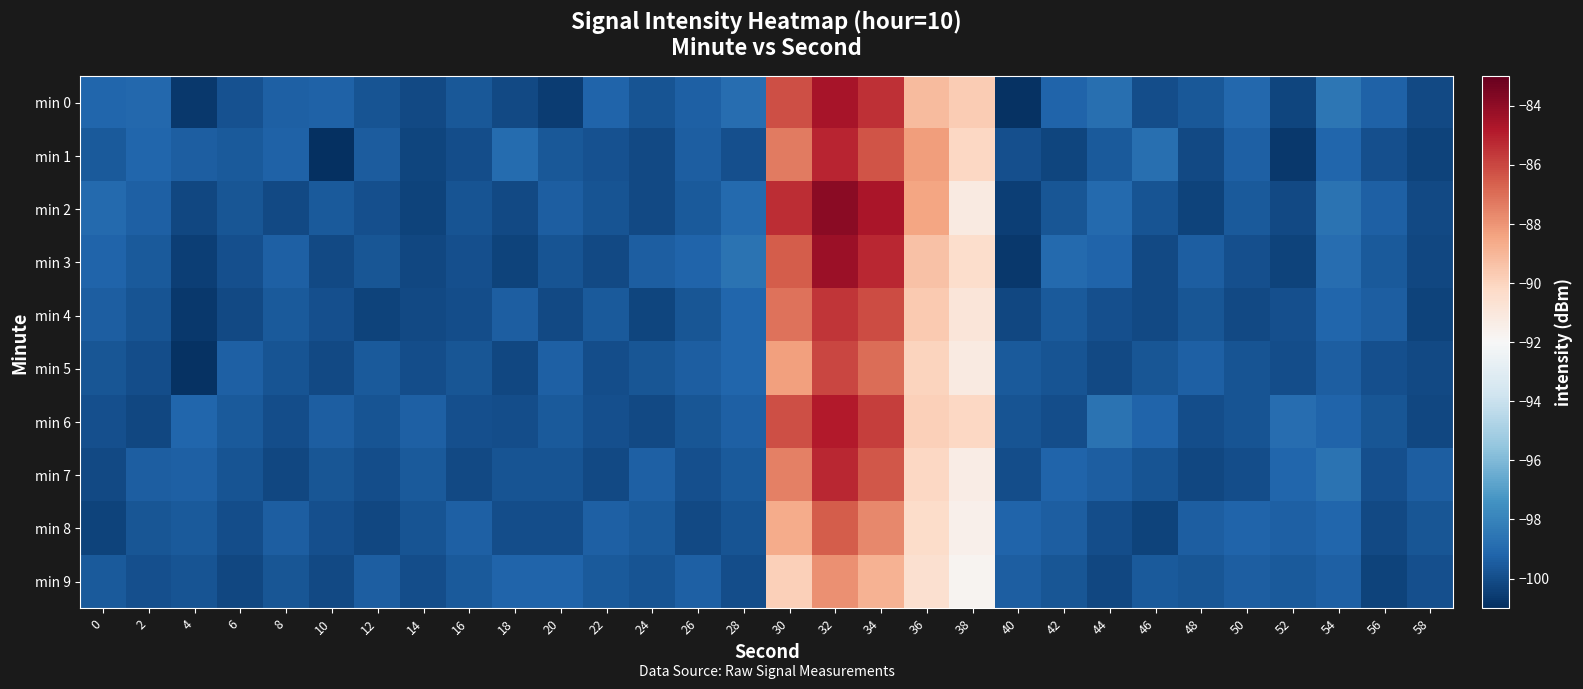

Reading left to right, extract all data points from this chart.

min 0: 0=-99.2	2=-99.1	4=-100.6	6=-99.8	8=-99.3	10=-99.3	12=-99.7	14=-100.1	16=-99.6	18=-100.1	20=-100.5	22=-99.2	24=-99.8	26=-99.3	28=-98.8	30=-86.2	32=-84.6	34=-85.4	36=-89.1	38=-89.7	40=-100.9	42=-99.2	44=-98.8	46=-100.0	48=-99.6	50=-99.1	52=-100.3	54=-98.5	56=-99.3	58=-100.1
min 1: 0=-99.5	2=-99.1	4=-99.4	6=-99.6	8=-99.3	10=-101.0	12=-99.5	14=-100.3	16=-100.0	18=-99.0	20=-99.7	22=-99.8	24=-100.1	26=-99.4	28=-99.9	30=-87.3	32=-85.1	34=-86.3	36=-88.2	38=-90.1	40=-99.9	42=-100.2	44=-99.6	46=-98.8	48=-100.1	50=-99.3	52=-100.7	54=-99.1	56=-99.9	58=-100.3
min 2: 0=-99.0	2=-99.3	4=-100.2	6=-99.7	8=-100.1	10=-99.6	12=-99.9	14=-100.3	16=-99.8	18=-100.1	20=-99.4	22=-99.8	24=-100.1	26=-99.6	28=-99.0	30=-85.3	32=-83.9	34=-84.7	36=-88.4	38=-91.2	40=-100.4	42=-99.7	44=-99.0	46=-99.8	48=-100.3	50=-99.6	52=-100.1	54=-98.7	56=-99.3	58=-100.1
min 3: 0=-99.2	2=-99.6	4=-100.4	6=-99.9	8=-99.3	10=-100.1	12=-99.7	14=-100.2	16=-99.9	18=-100.3	20=-99.8	22=-100.1	24=-99.4	26=-99.2	28=-98.7	30=-86.6	32=-84.3	34=-85.2	36=-89.3	38=-90.4	40=-100.7	42=-99.0	44=-99.2	46=-100.1	48=-99.4	50=-99.9	52=-100.3	54=-98.9	56=-99.6	58=-100.2
min 4: 0=-99.4	2=-99.8	4=-100.7	6=-100.1	8=-99.6	10=-99.9	12=-100.3	14=-100.1	16=-100.0	18=-99.4	20=-100.1	22=-99.6	24=-100.2	26=-99.7	28=-99.1	30=-87.1	32=-85.6	34=-86.1	36=-89.7	38=-90.9	40=-100.2	42=-99.6	44=-99.9	46=-100.1	48=-99.7	50=-100.1	52=-99.9	54=-99.1	56=-99.4	58=-100.3
min 5: 0=-99.7	2=-100.0	4=-100.9	6=-99.3	8=-99.8	10=-100.1	12=-99.6	14=-100.0	16=-99.7	18=-100.2	20=-99.3	22=-100.0	24=-99.7	26=-99.4	28=-99.1	30=-88.3	32=-86.0	34=-87.0	36=-90.0	38=-91.2	40=-99.6	42=-99.8	44=-100.1	46=-99.7	48=-99.3	50=-99.8	52=-100.0	54=-99.4	56=-99.9	58=-100.1
min 6: 0=-99.9	2=-100.2	4=-99.1	6=-99.6	8=-100.0	10=-99.4	12=-99.8	14=-99.3	16=-99.9	18=-100.0	20=-99.6	22=-99.9	24=-100.1	26=-99.7	28=-99.3	30=-86.2	32=-84.9	34=-85.8	36=-89.9	38=-90.1	40=-99.8	42=-100.0	44=-98.7	46=-99.2	48=-100.0	50=-99.8	52=-98.9	54=-99.2	56=-99.7	58=-100.2
min 7: 0=-100.1	2=-99.4	4=-99.3	6=-99.8	8=-100.2	10=-99.7	12=-100.0	14=-99.6	16=-100.1	18=-99.8	20=-99.8	22=-100.1	24=-99.3	26=-99.9	28=-99.6	30=-87.4	32=-85.2	34=-86.4	36=-90.1	38=-91.3	40=-100.0	42=-99.2	44=-99.4	46=-99.8	48=-100.2	50=-100.0	52=-99.1	54=-98.7	56=-99.9	58=-99.4
min 8: 0=-100.3	2=-99.7	4=-99.6	6=-100.0	8=-99.4	10=-99.9	12=-100.2	14=-99.8	16=-99.3	18=-100.0	20=-100.0	22=-99.3	24=-99.6	26=-100.1	28=-99.8	30=-88.7	32=-86.6	34=-87.7	36=-90.3	38=-91.6	40=-99.2	42=-99.4	44=-100.0	46=-100.3	48=-99.4	50=-99.2	52=-99.3	54=-99.1	56=-100.1	58=-99.7
min 9: 0=-99.6	2=-99.9	4=-99.8	6=-100.2	8=-99.7	10=-100.1	12=-99.4	14=-100.0	16=-99.6	18=-99.2	20=-99.2	22=-99.6	24=-99.8	26=-99.3	28=-100.0	30=-89.9	32=-87.9	34=-88.9	36=-90.6	38=-91.8	40=-99.4	42=-99.7	44=-100.2	46=-99.6	48=-99.7	50=-99.4	52=-99.6	54=-99.3	56=-100.3	58=-99.9